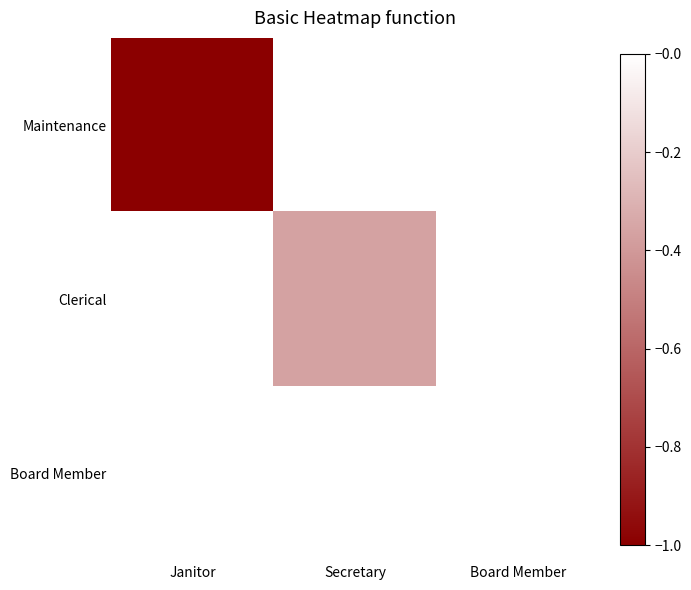

What is the difference between the highest and lowest values at Janitor?

1.0